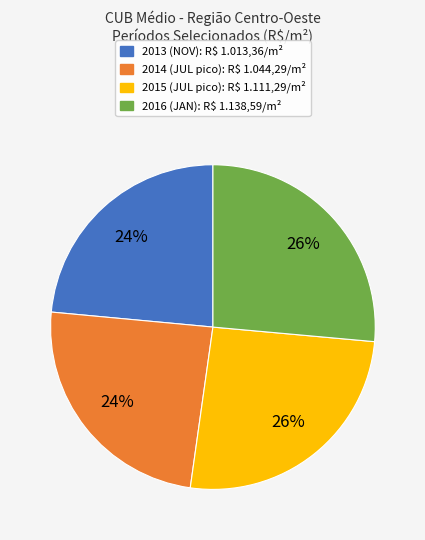

True or false: 2016 accounts for 26% of the total.

True